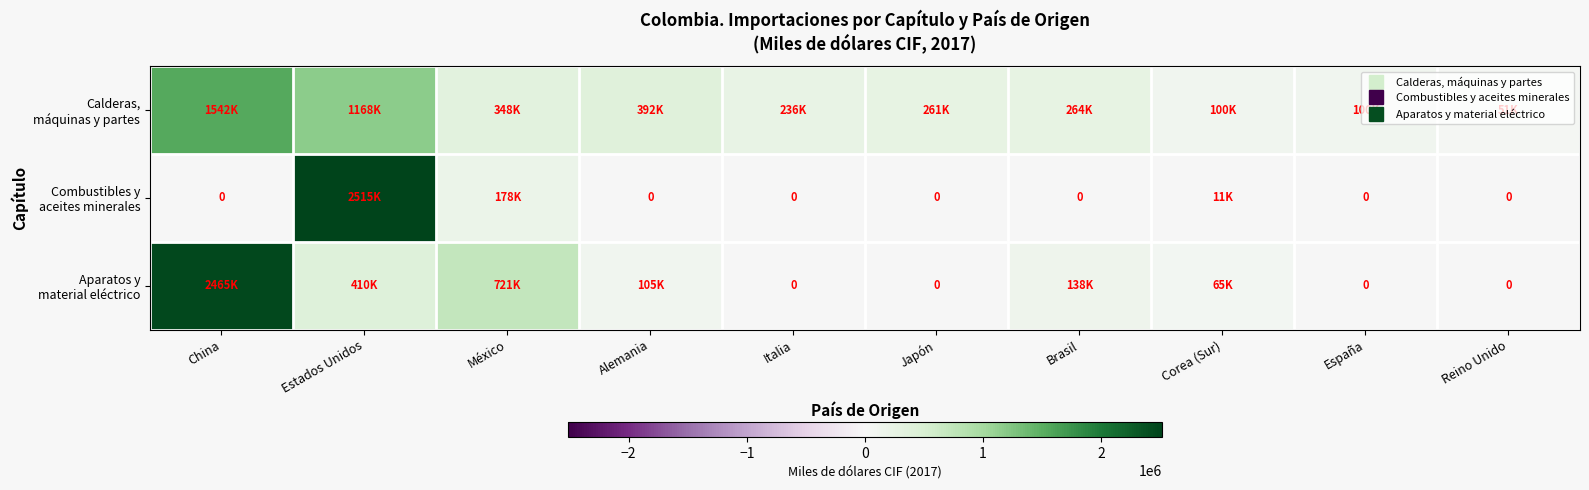

List the series in order of their overall mean, highest first.

Calderas, máquinas y partes, Aparatos y material eléctrico, Combustibles y aceites minerales